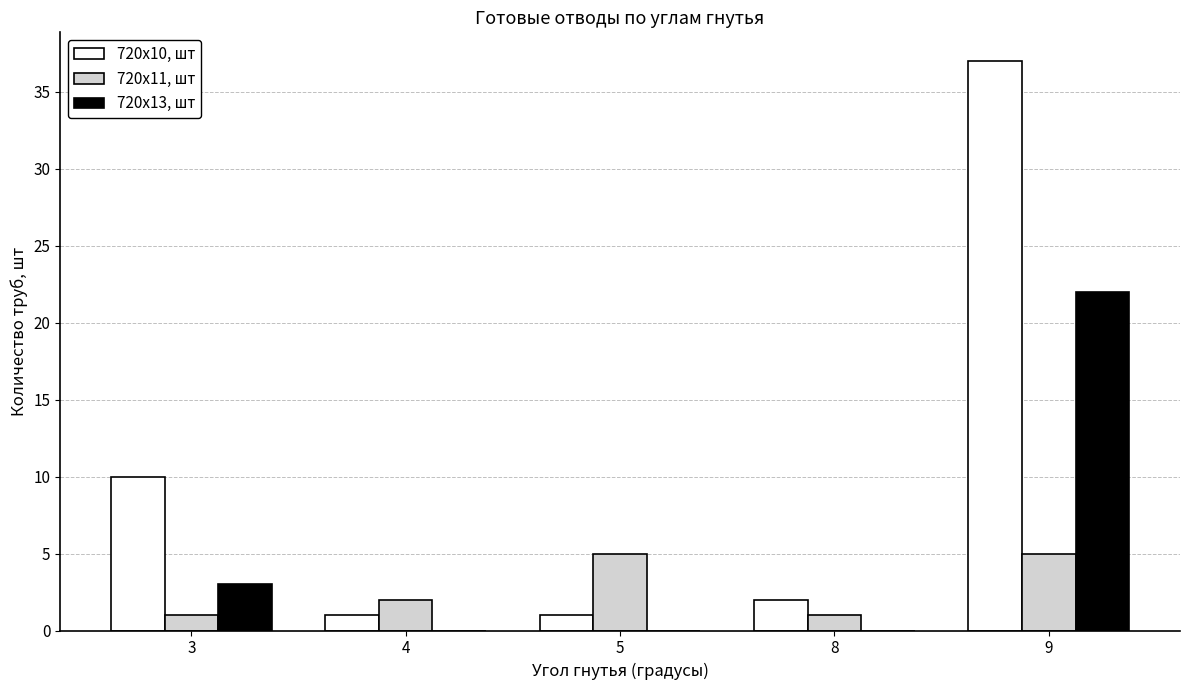

What is the total value across all series at 5?

6